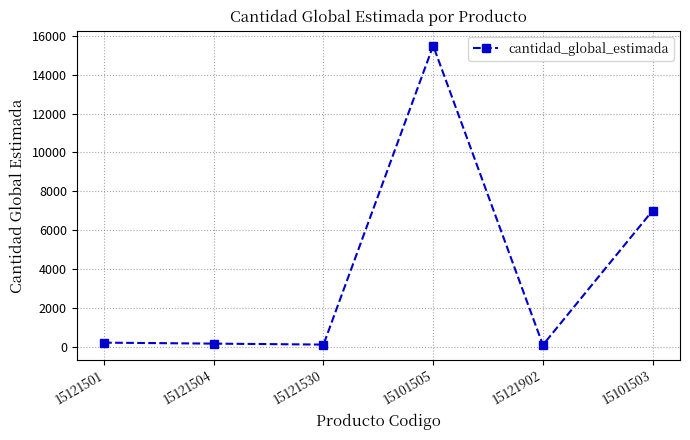

How many interior local valleys (lower than both neighbors) does the data have?

2